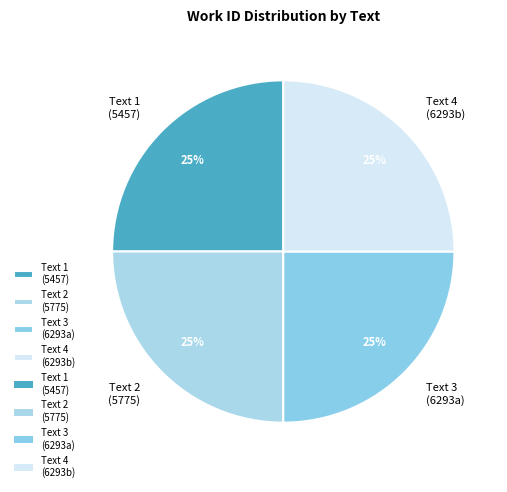

To the nearest percent, what is the difference between the largest and smallest slice percentages?

0%